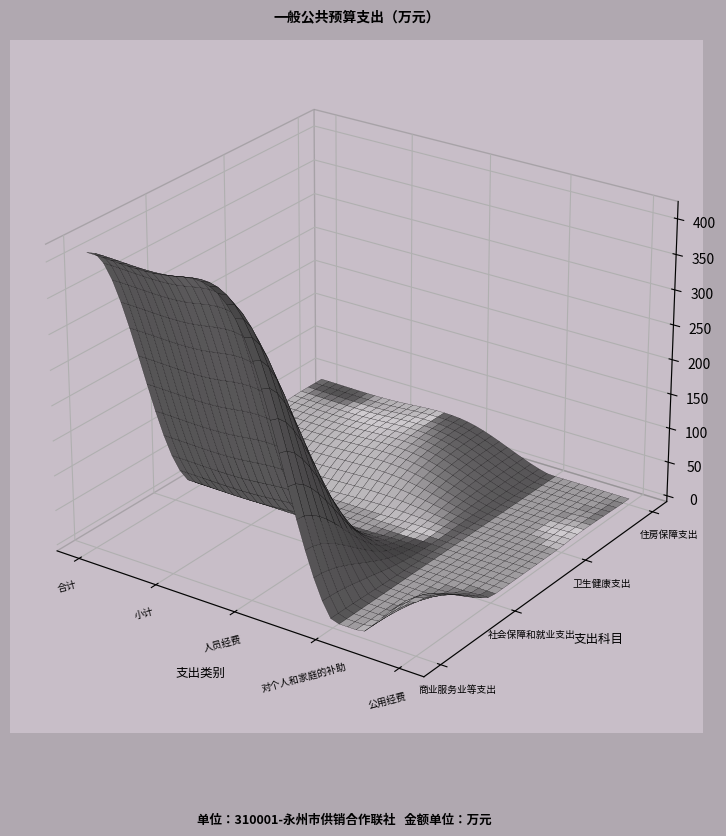

How many values in the 社会保障和就业支出 series exceed 49?

3